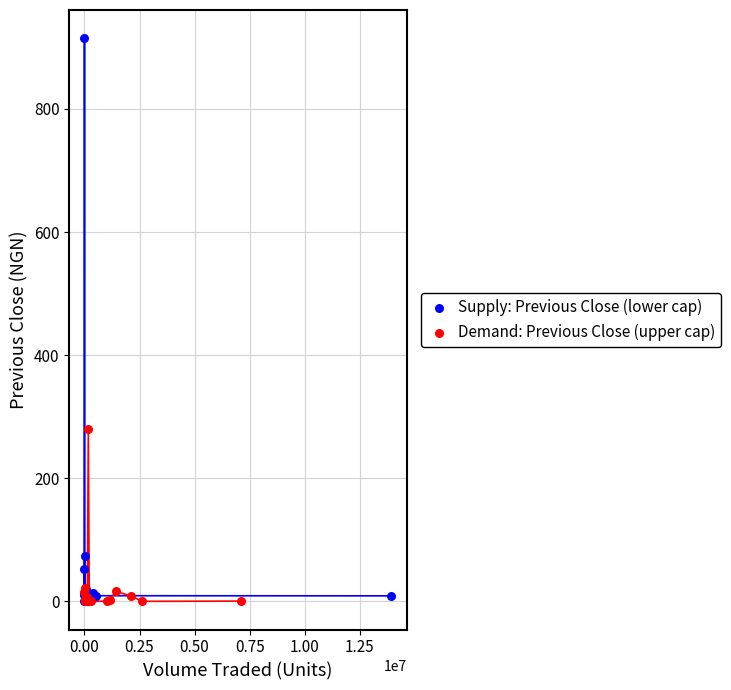

What are all the series names shown in the legend?

Supply: Previous Close (lower cap), Demand: Previous Close (upper cap)